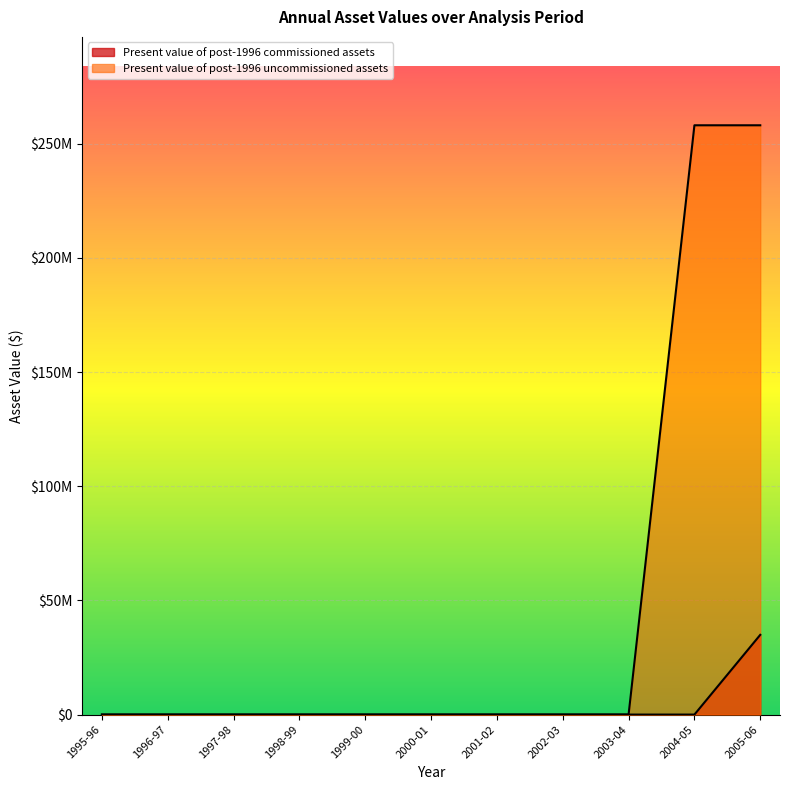

How many lines are shown in the chart?

2